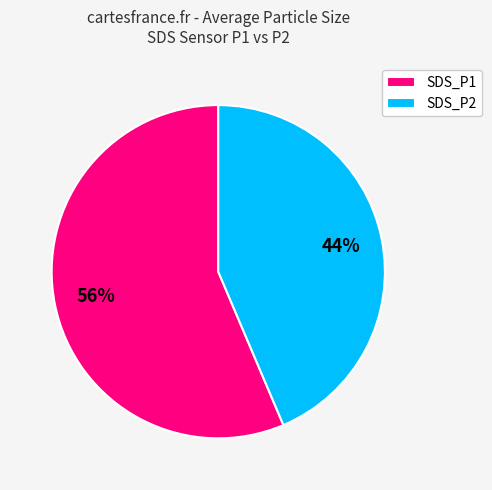

Is the sum of SDS_P2 and SDS_P1 greater than half?

Yes